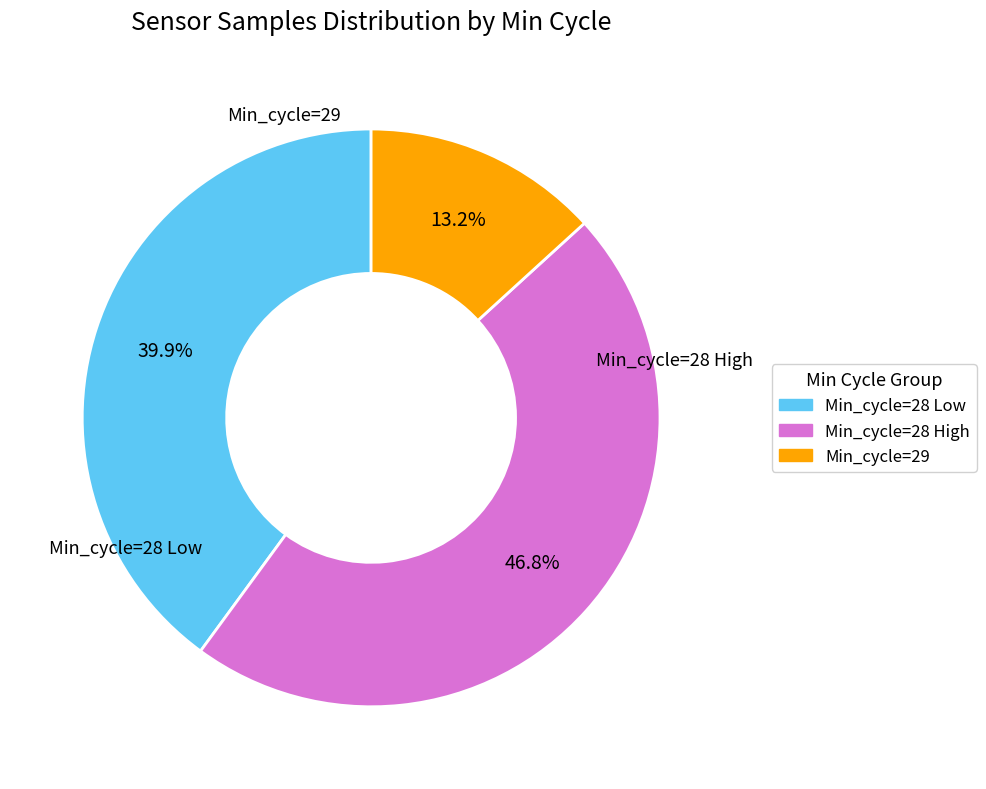

Does any single category account for the majority?

No